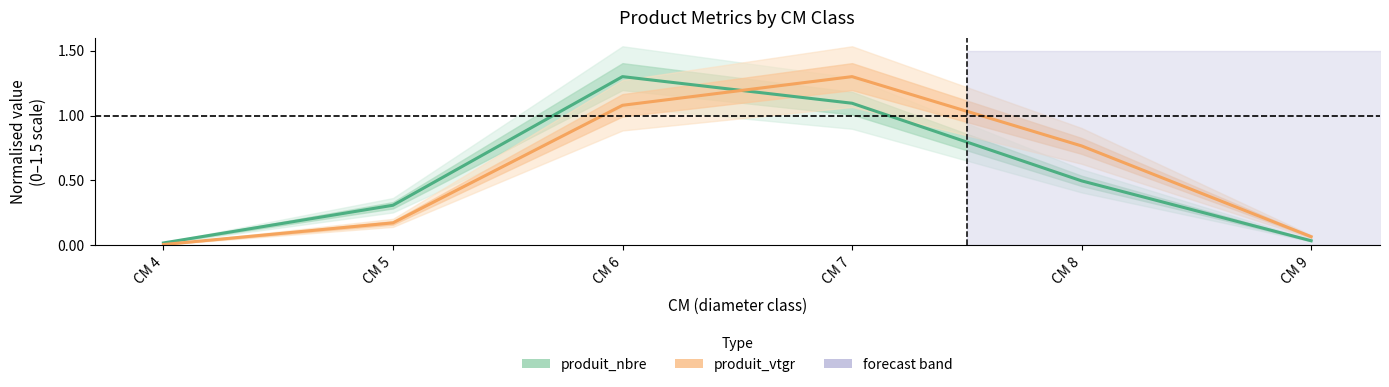

At which label does produit_nbre reach its peak?

CM 6